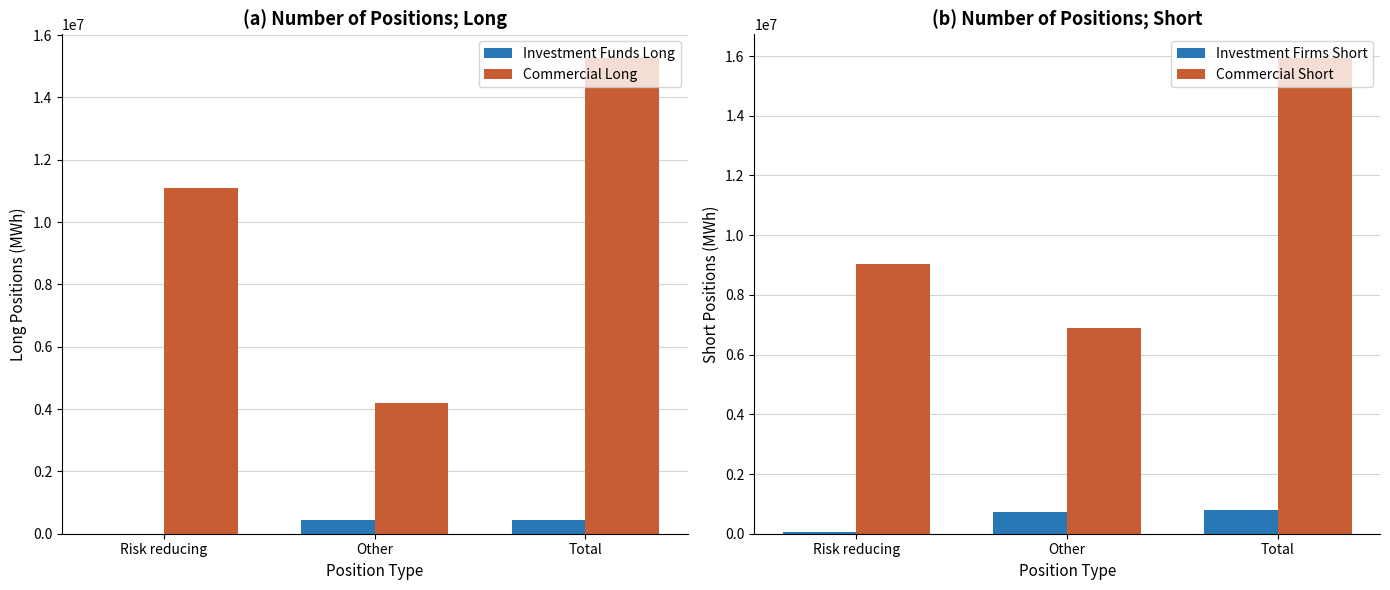

How many values in the Investment Funds Long series are below 436588?

1